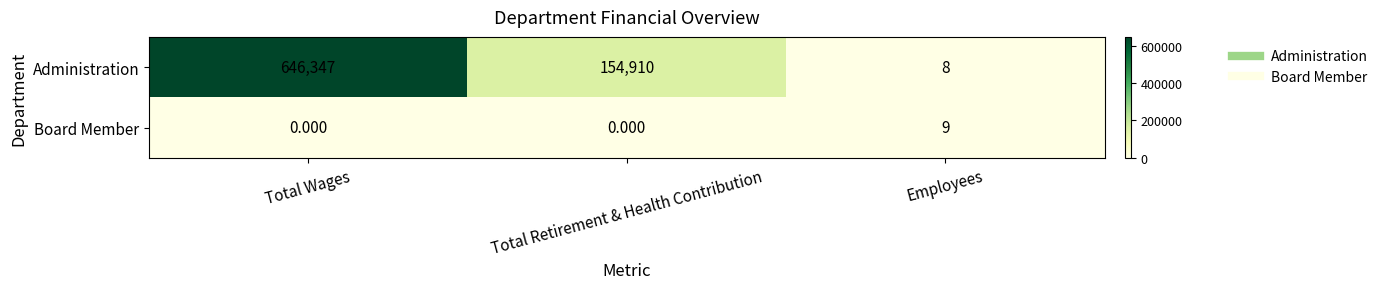

Which category has the highest value across all series?

Total Wages